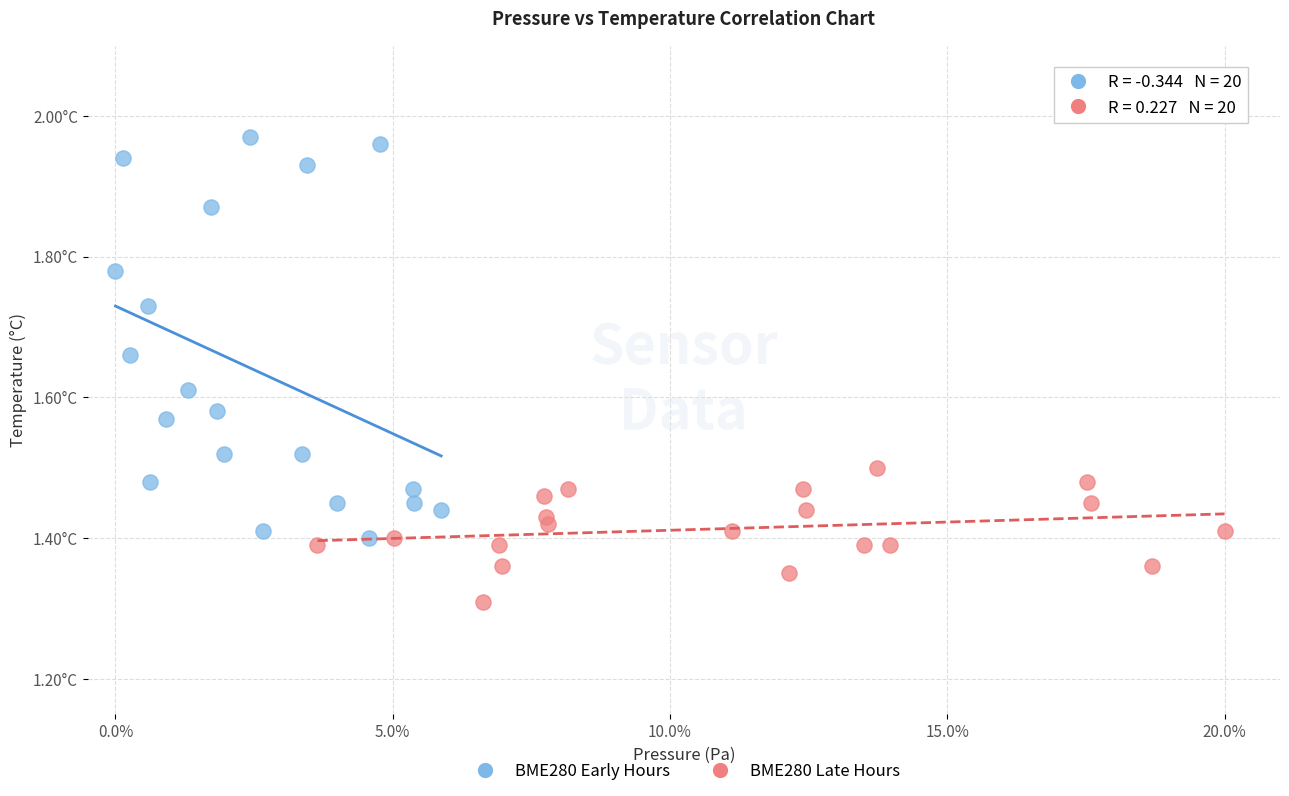

Which series contains the highest Y value?

BME280 Early Hours